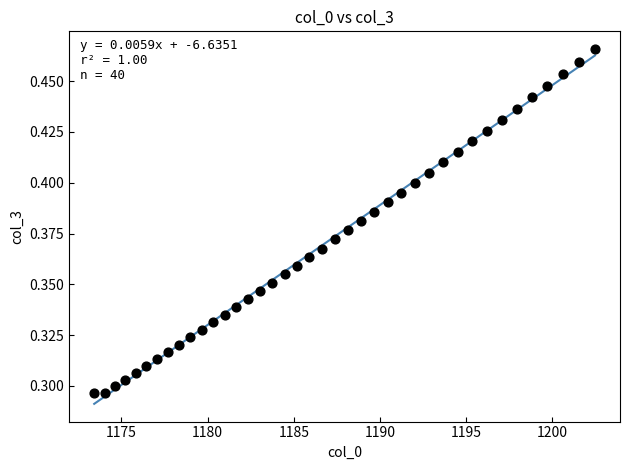

What is the range of X values (max minus min)?

29.0